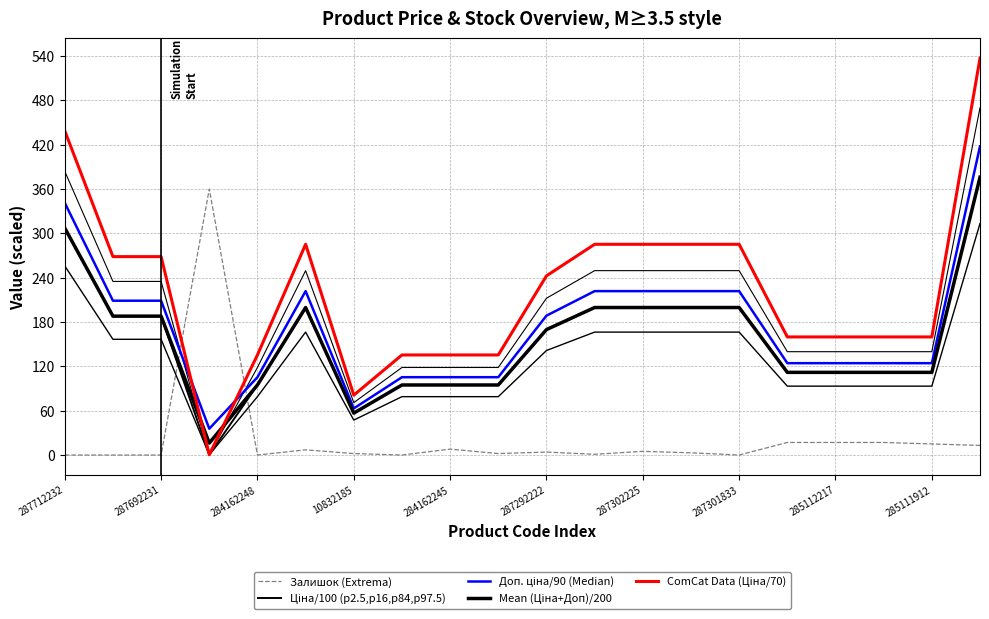

What is the value of the ComCat Data (Ціна/70) point at the 10th from the left?

135.4